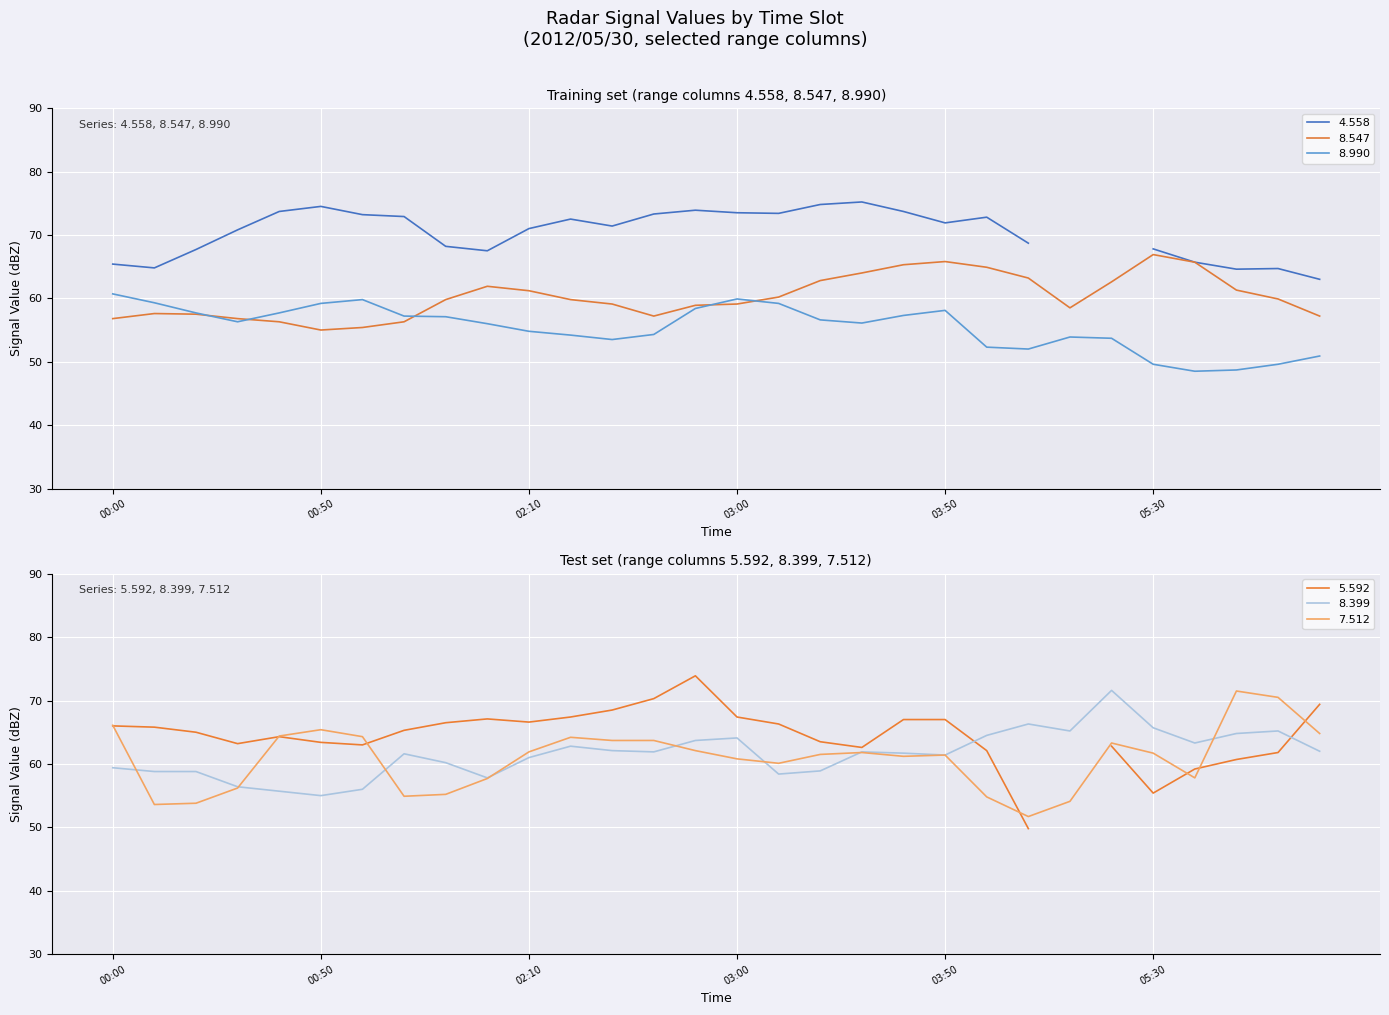

Which series has the widest spread of values?

7.512